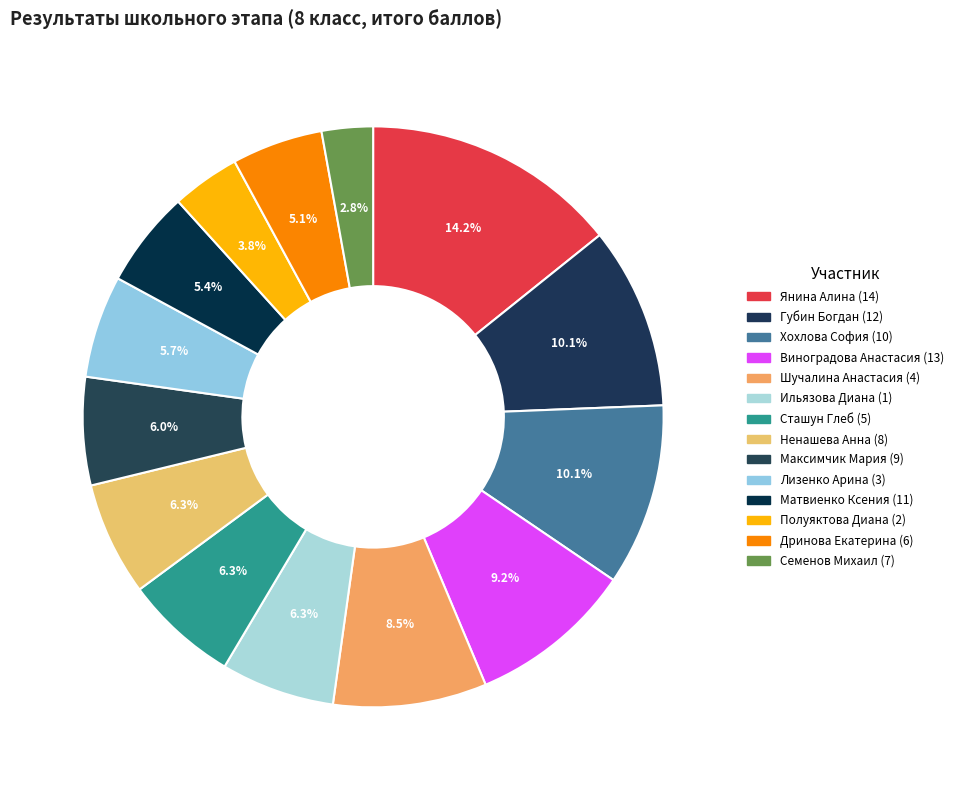

How many slices are in this pie chart?

14